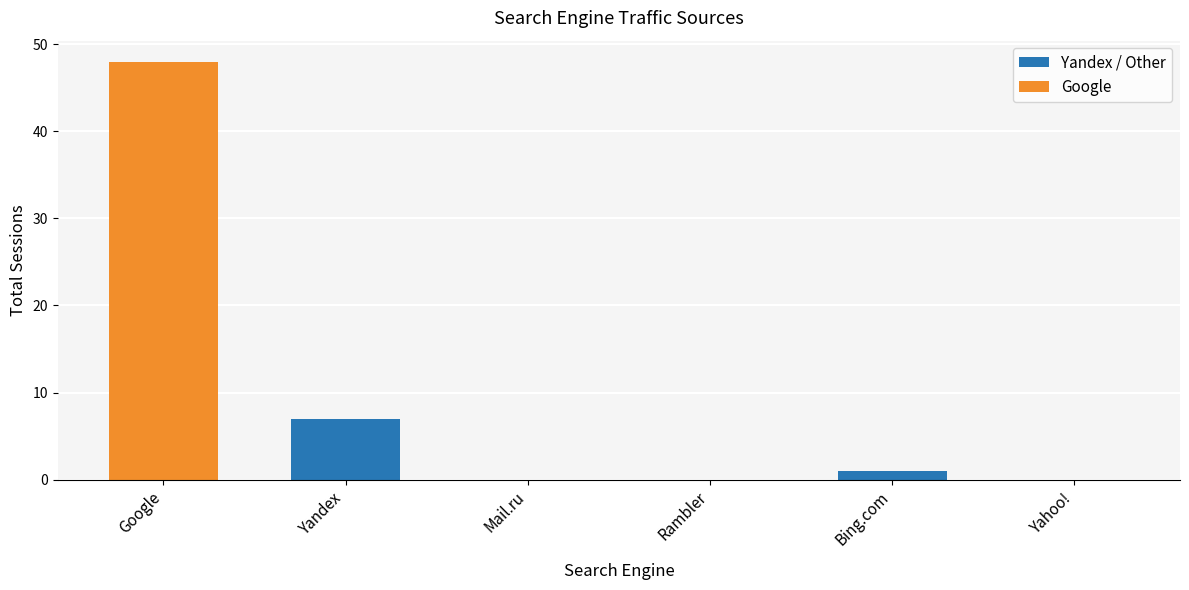

True or false: Yandex / Other has a value of 7 at Yandex.

True